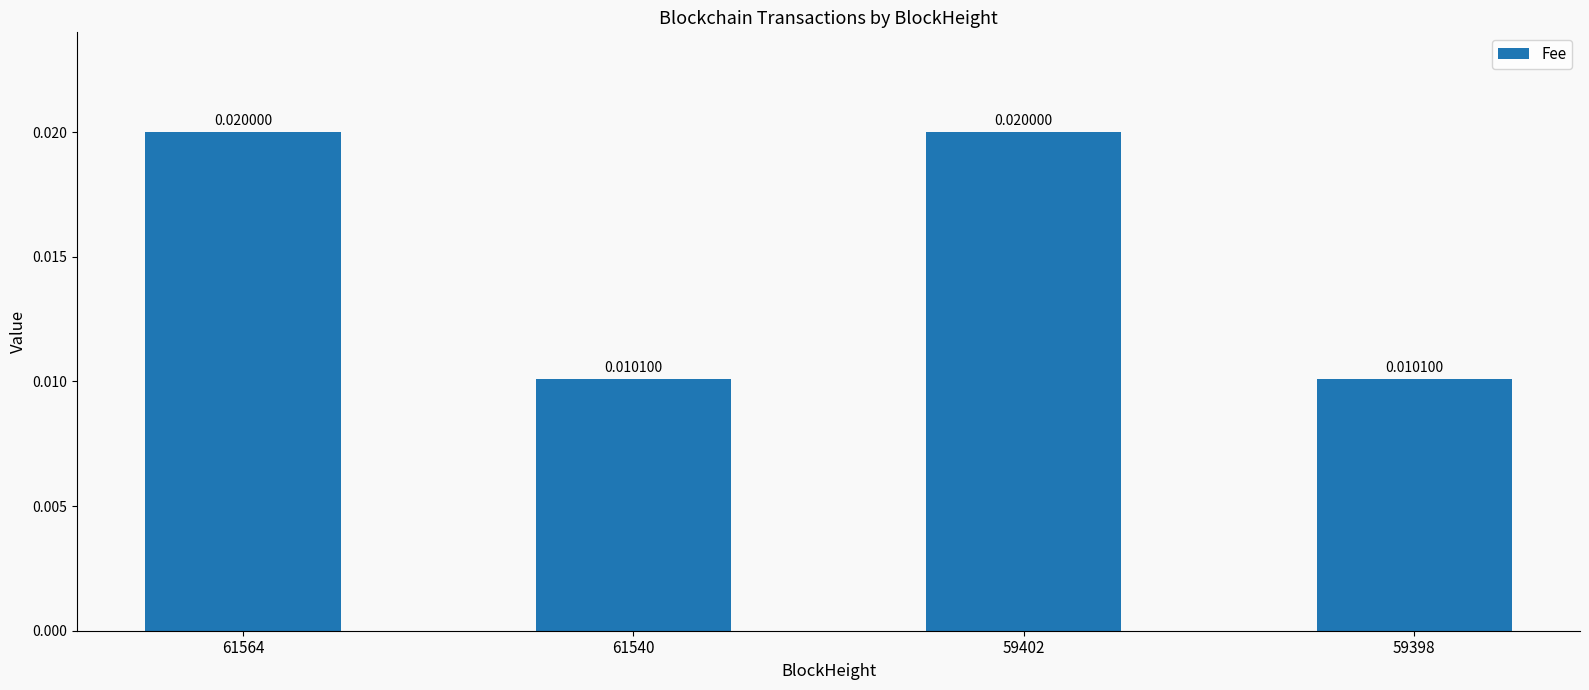

Which has a higher value, 61540 or 59402?

59402